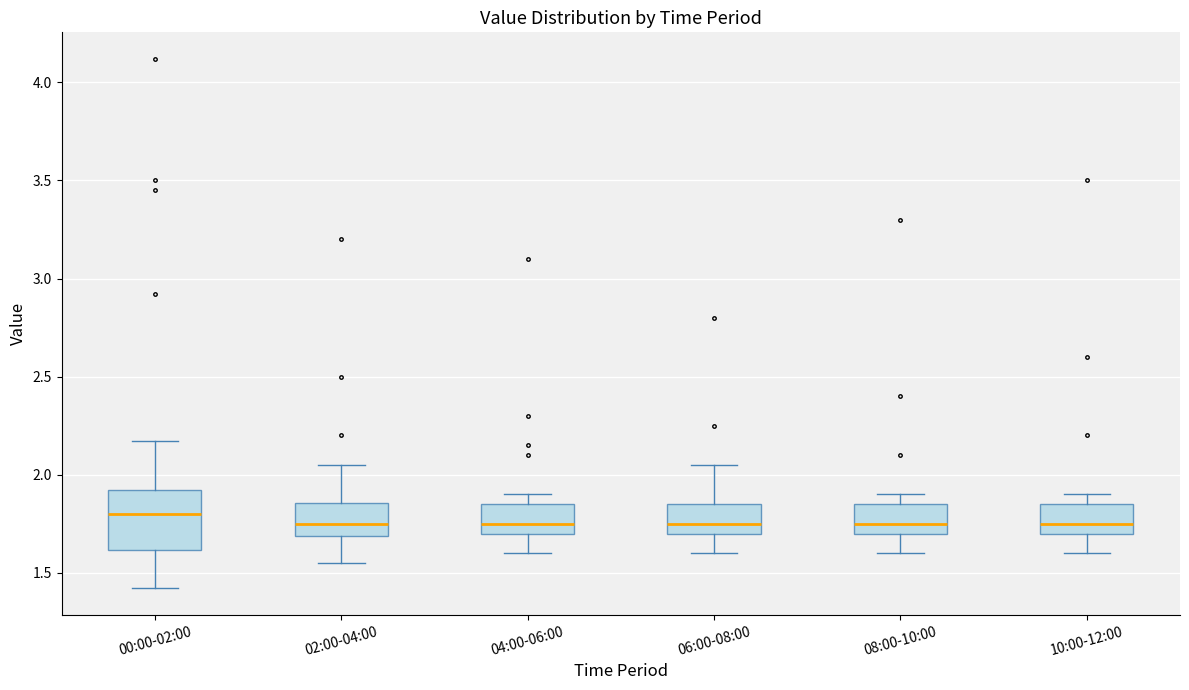

Reading left to right, transcribe this box plot: for each box, give where its median line is, the range the box spans, and where its two whiskers end, as read against the y-axis. The values are not printed on the chart, so give them approximately, as read against the axis.

00:00-02:00: median 1.80, box 1.60 to 1.90, whiskers 1.40 to 2.15
02:00-04:00: median 1.75, box 1.70 to 1.85, whiskers 1.55 to 2.05
04:00-06:00: median 1.75, box 1.70 to 1.85, whiskers 1.60 to 1.90
06:00-08:00: median 1.75, box 1.70 to 1.85, whiskers 1.60 to 2.05
08:00-10:00: median 1.75, box 1.70 to 1.85, whiskers 1.60 to 1.90
10:00-12:00: median 1.75, box 1.70 to 1.85, whiskers 1.60 to 1.90